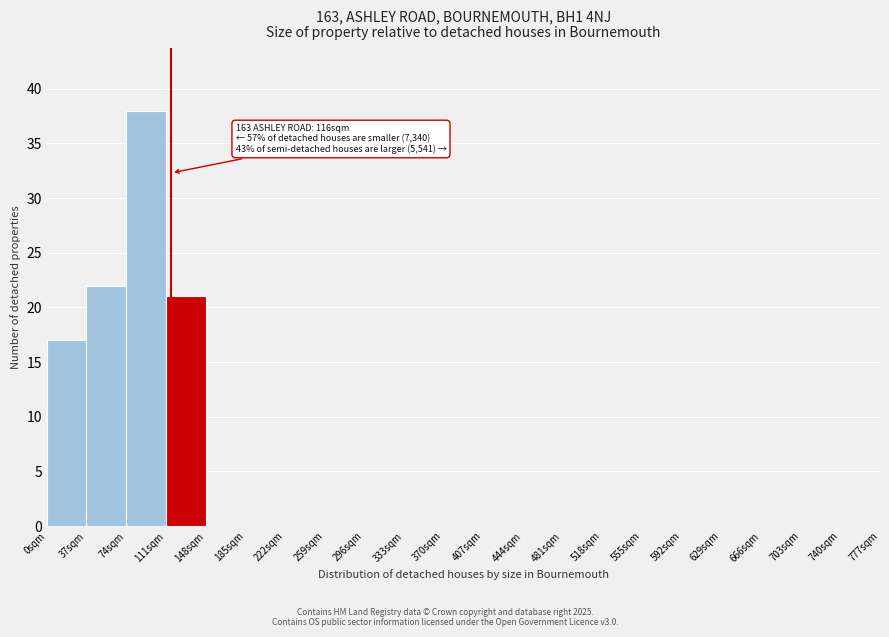

Over which range of the x-axis is the bar tallest?

74 to 111